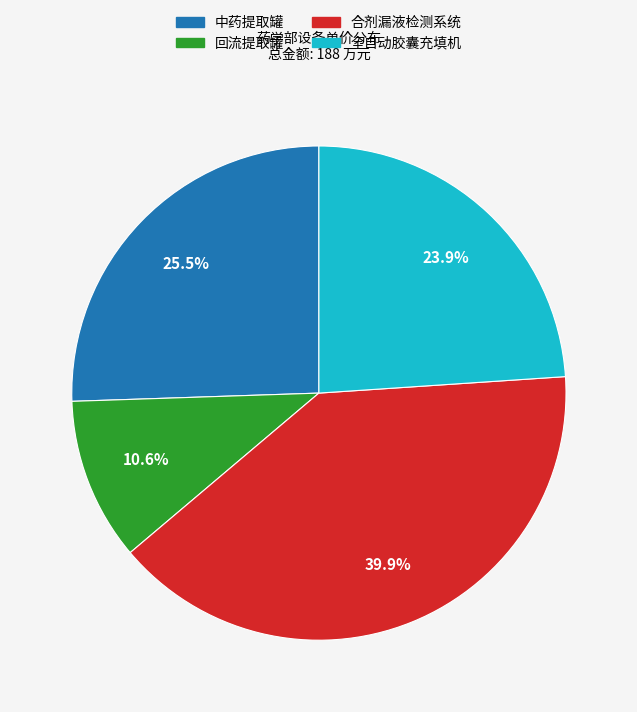

Rank the categories by value from highest to lowest.

合剂漏液检测系统, 中药提取罐, 全自动胶囊充填机, 回流提取罐